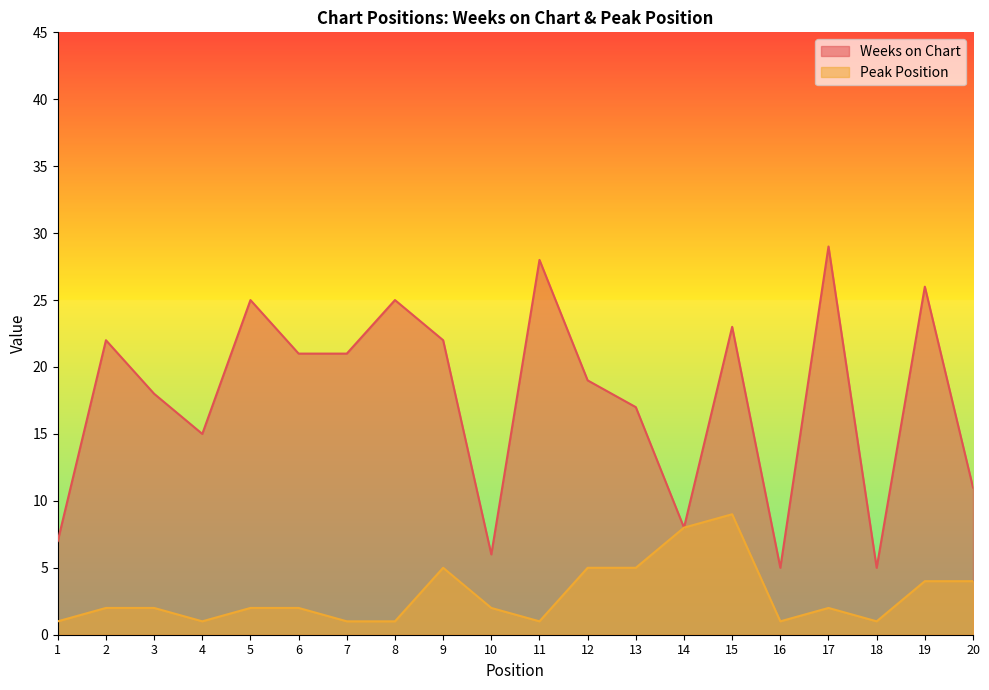

Rank the series by their average value, from highest to lowest.

Weeks on Chart, Peak Position